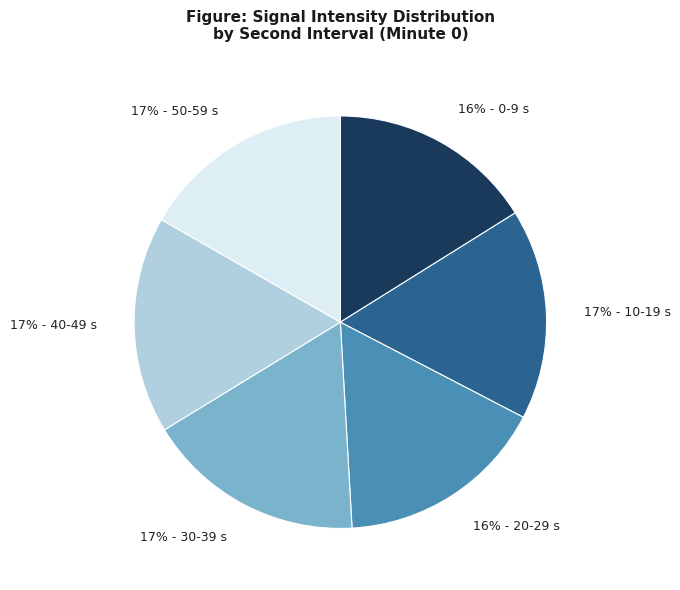

To the nearest percent, what is the difference between the largest and smallest slice percentages?

1%